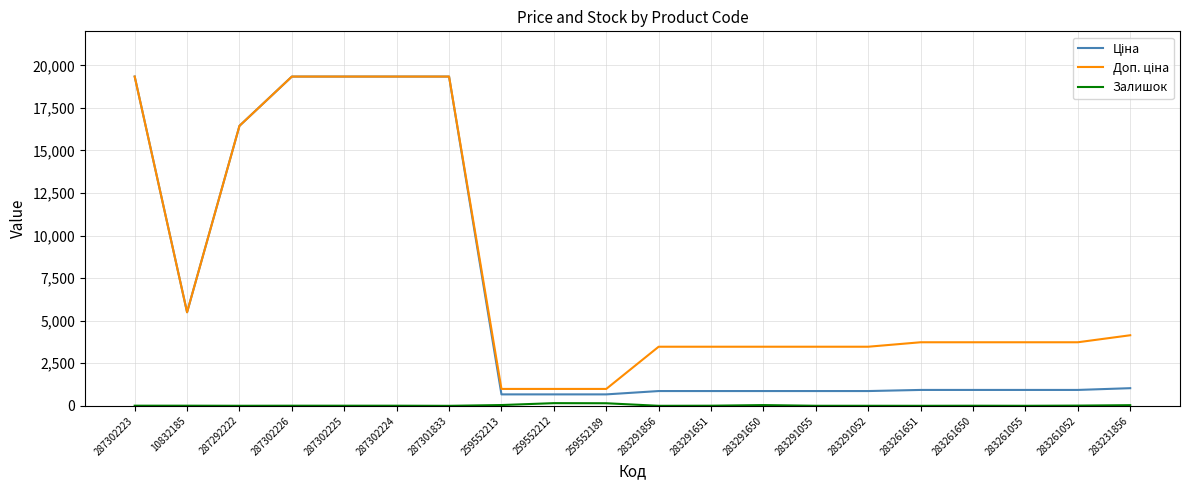

What is the spread (max minus min) of values at 287301833?

19343.1